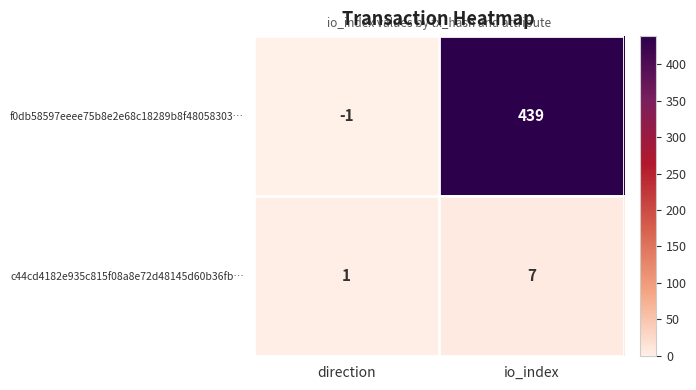

True or false: c44cd4182e935c815f08a8e72d48145d60b36fb… has a value of 7 at io_index.

True